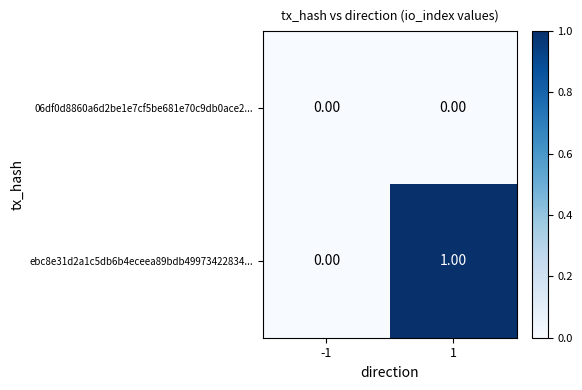

Which series has the largest total across all categories?

ebc8e31d2a1c5db6b4eceea89bdb49973422834...